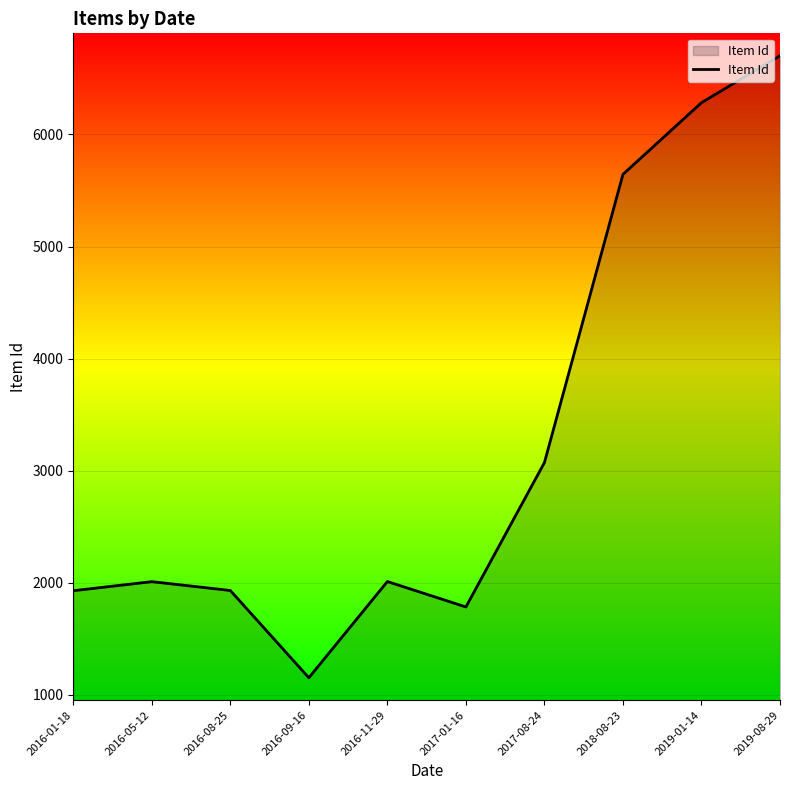

Approximately how many times larger is the value at 2019-01-14 compared to 2019-08-29?

0.9